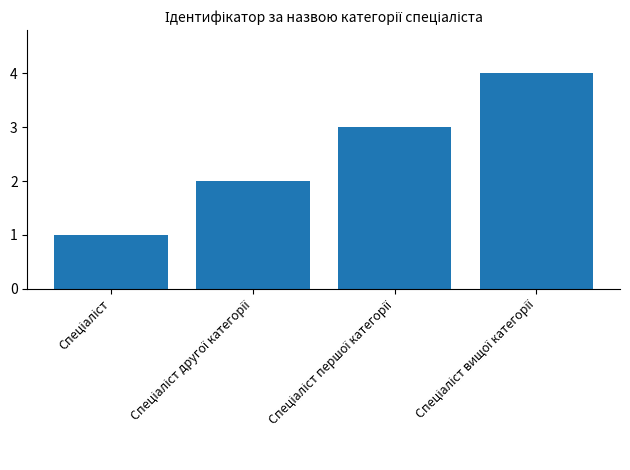

What is the maximum value shown in the chart?

4